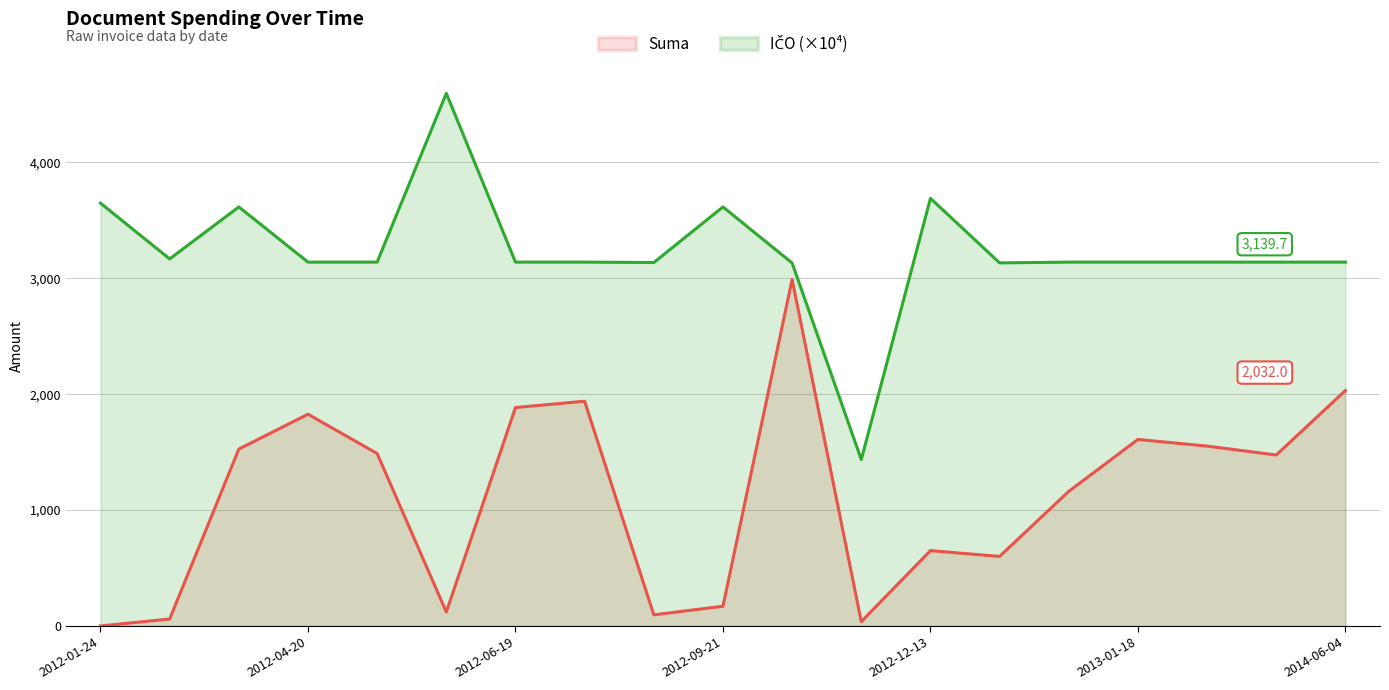

What is the greatest value displayed?

4596.6